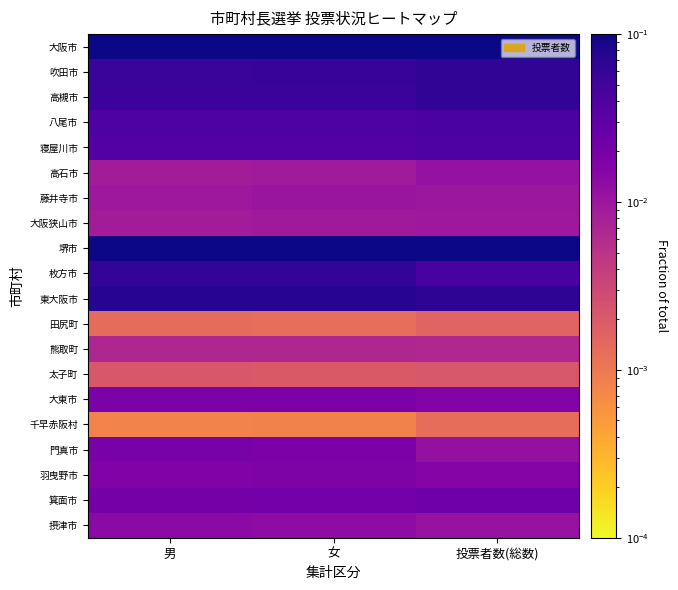

Which series has the largest total across all categories?

大阪市